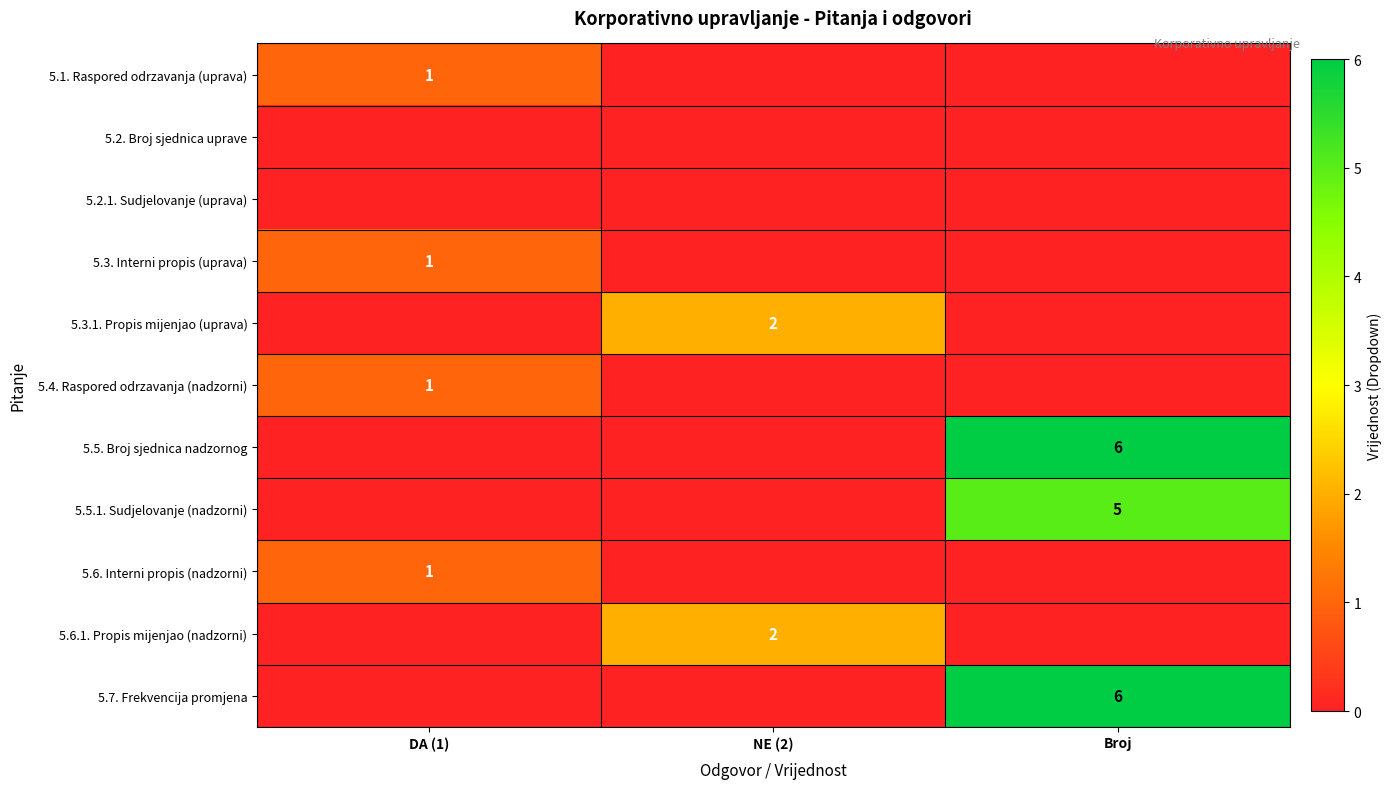

Is it true that 5.3.1. Propis mijenjao (uprava) equals 1 at NE (2)?

False